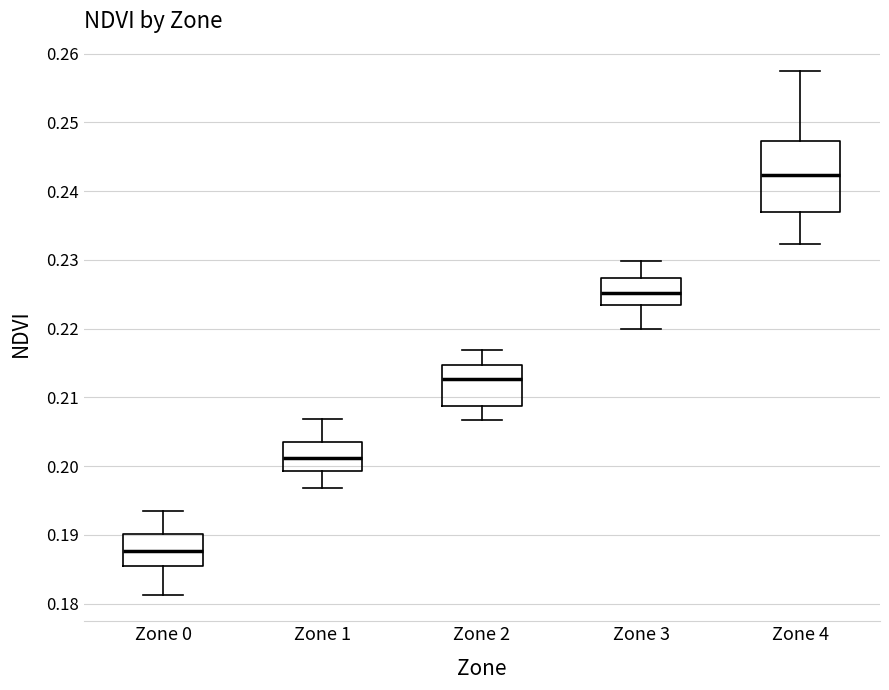

Where is the upper edge of the box for Zone 3 on the y-axis? The values are not printed on the chart, so give them approximately, as read against the axis.

0.227